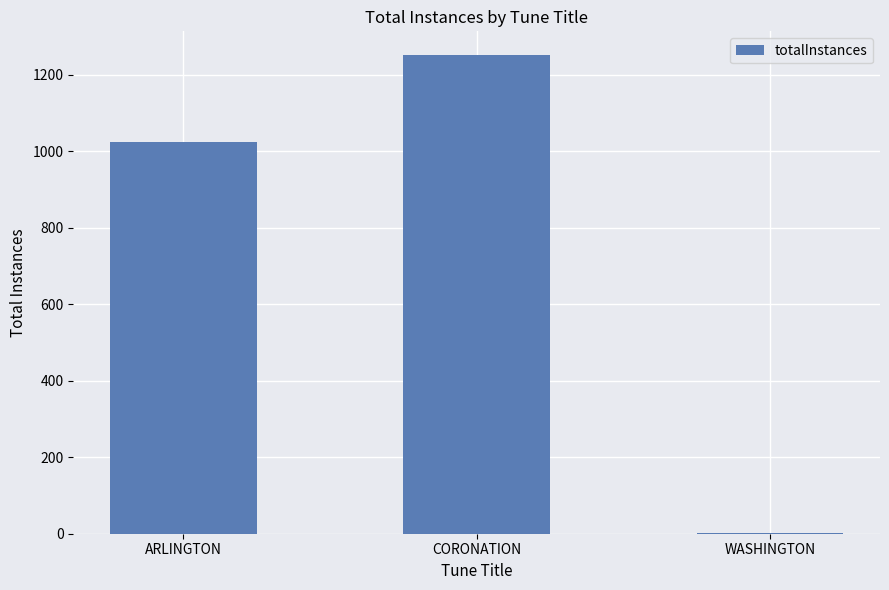

What is the greatest value displayed?

1251